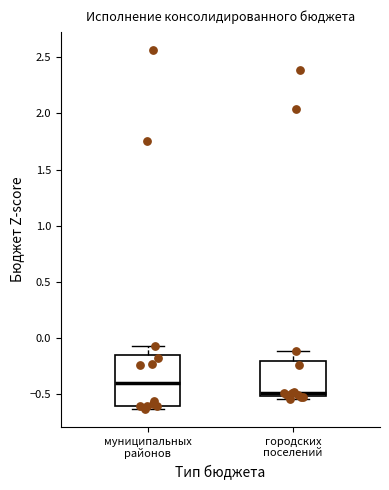

Reading left to right, transcribe this box plot: for each box, give where its median line is, the range the box spans, and where its two whiskers end, as read against the y-axis. The values are not printed on the chart, so give them approximately, as read against the axis.

муниципальных районов: median -0.40, box -0.60 to -0.15, whiskers -0.65 to -0.05
городских поселений: median -0.50 (just above the box's lower edge), box -0.50 to -0.20, whiskers -0.55 to -0.10